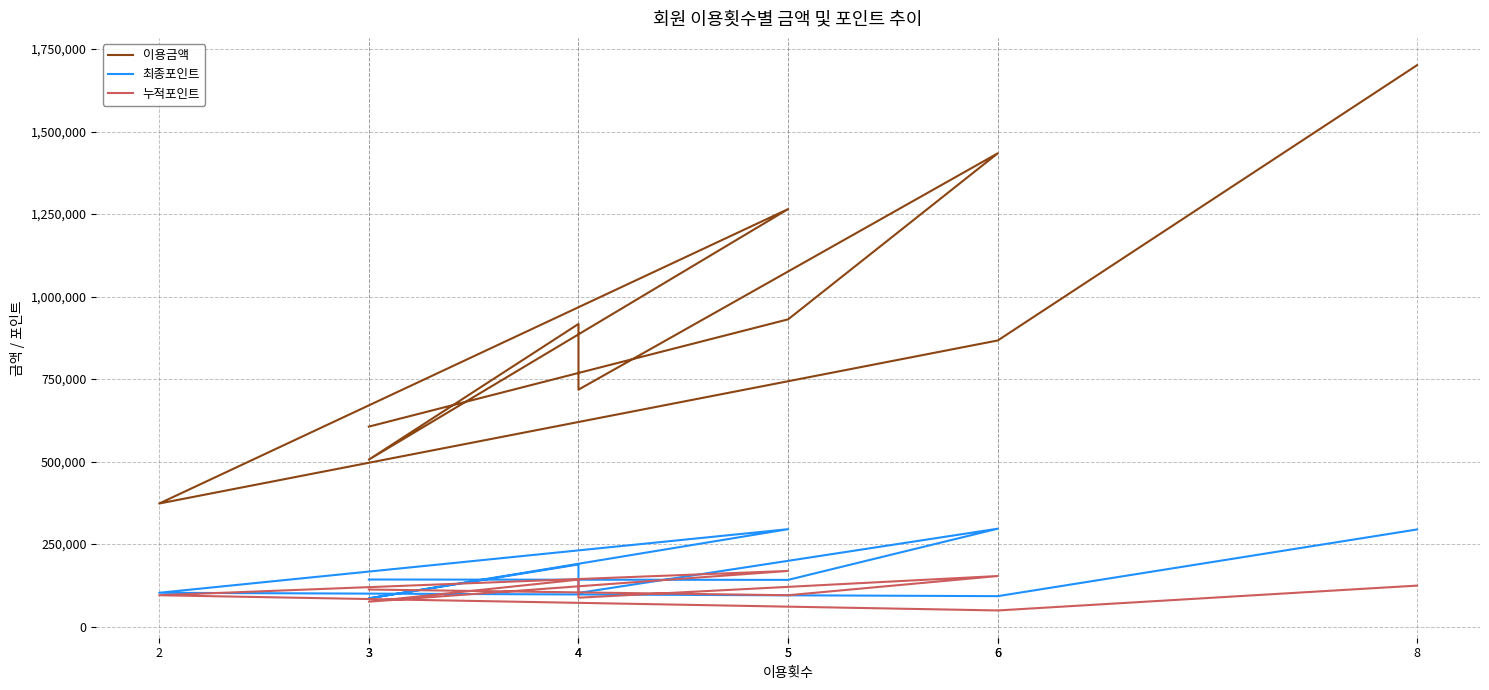

Which series has the largest range (max minus min)?

이용금액